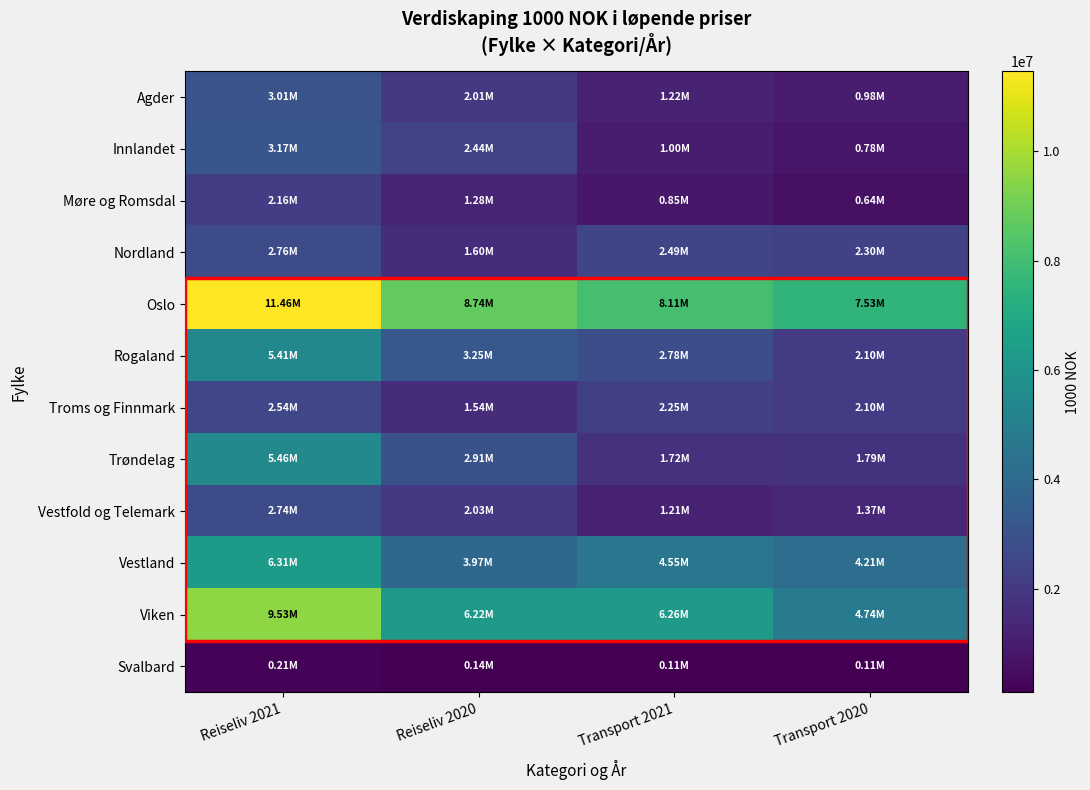

Which series has the widest spread of values?

Viken